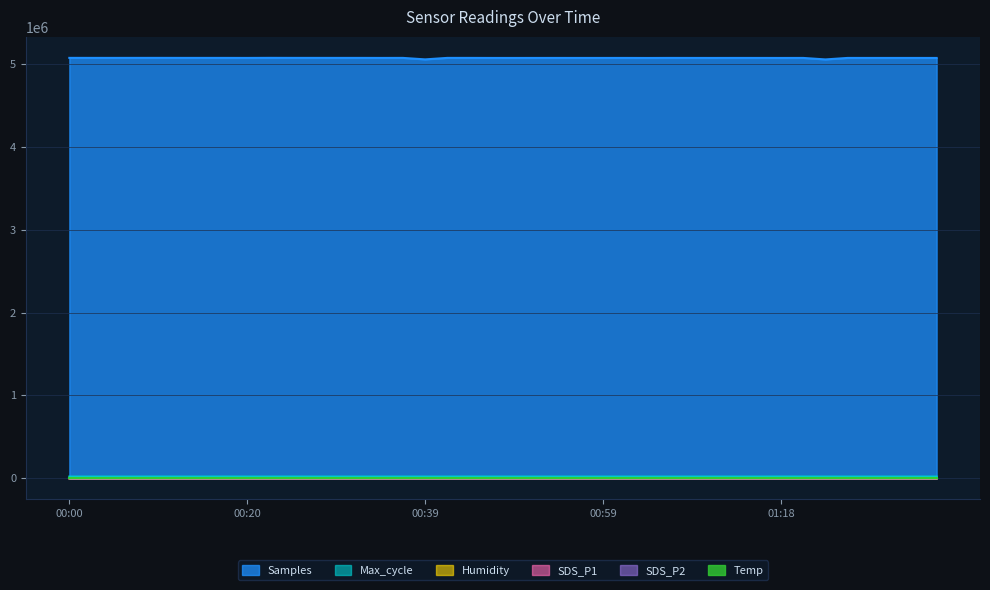

Which has a higher value, 00:20 or 01:28?

00:20